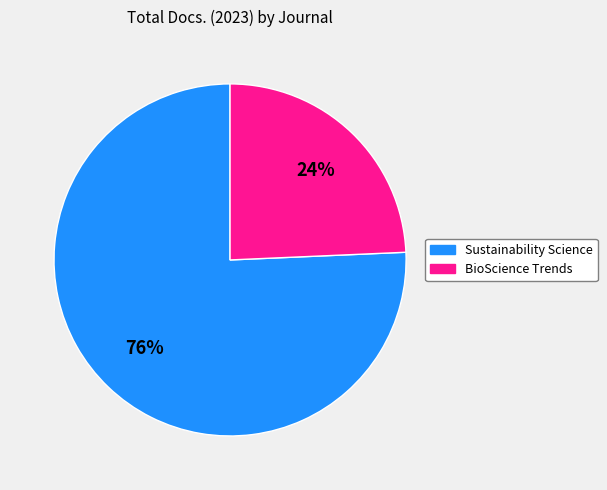

To the nearest percent, what is the average slice percentage?

50%